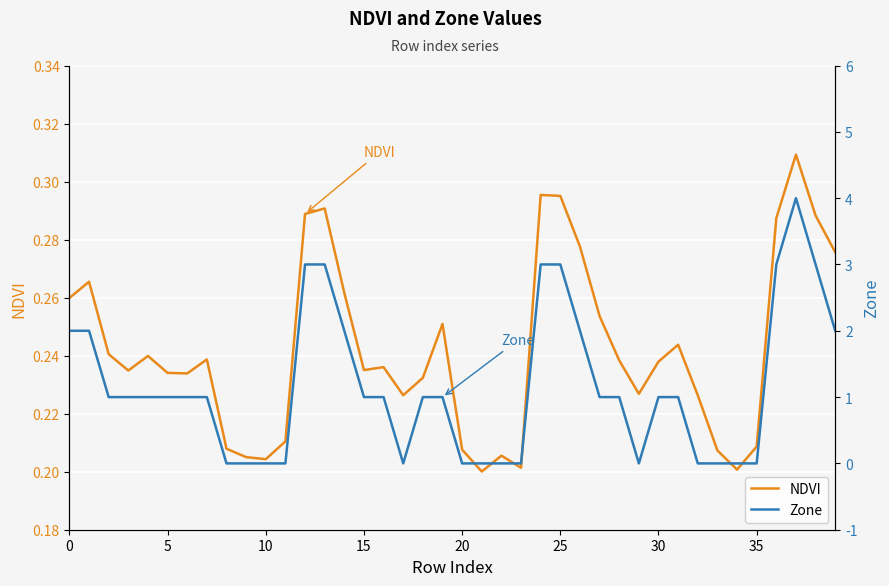

The NDVI series shows 0.1 at 15. True or false?

False